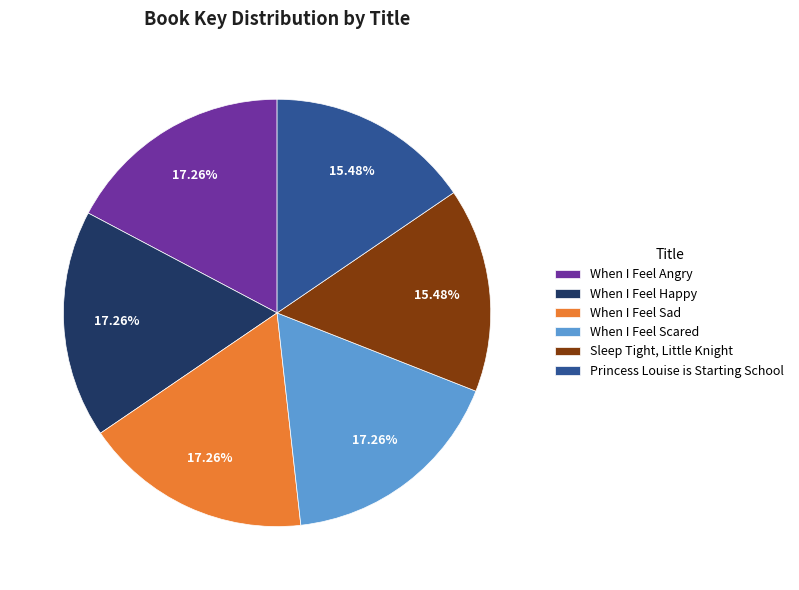

Is the sum of When I Feel Scared and Princess Louise is Starting School greater than half?

No